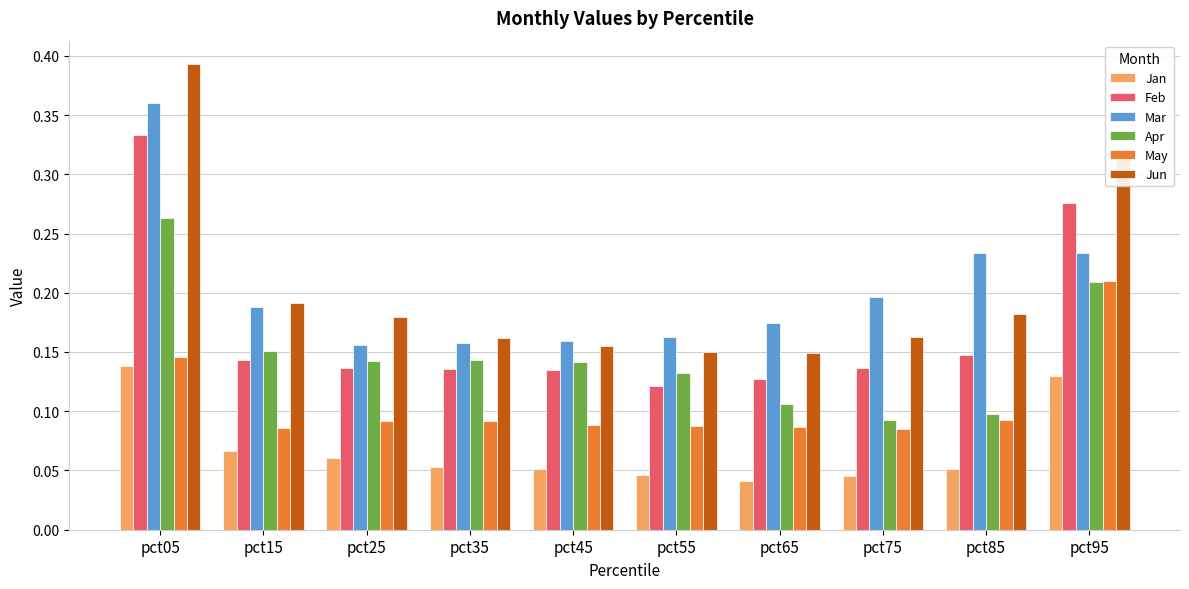

Rank the series at pct65 from lowest to highest value.

Jan, May, Apr, Feb, Jun, Mar